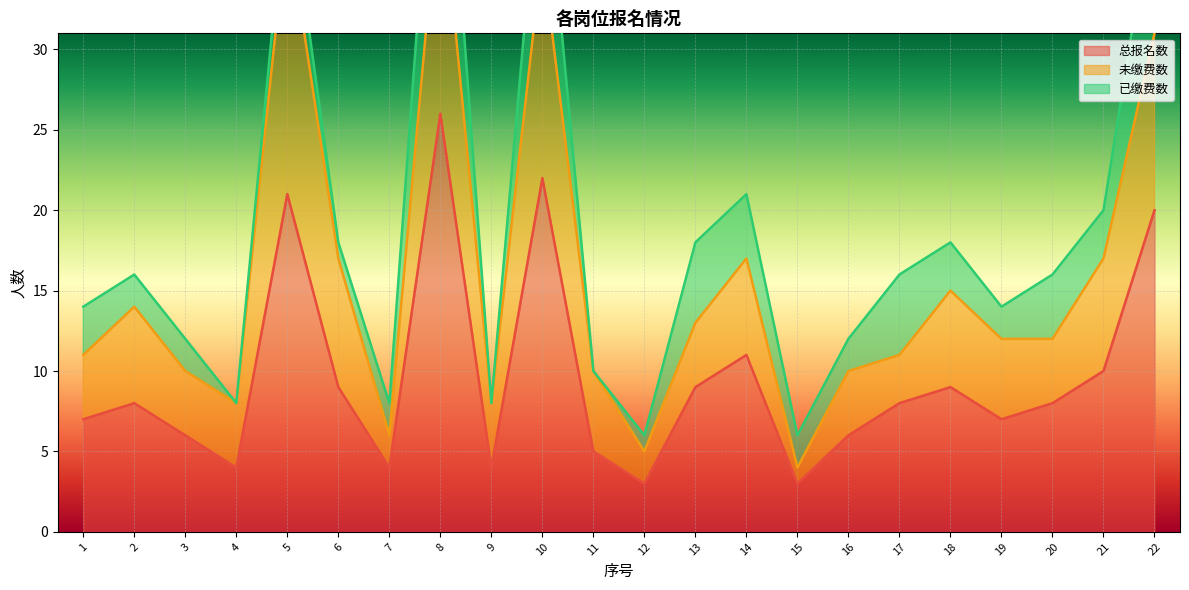

Which category has the highest value in the 总报名数 series?

8